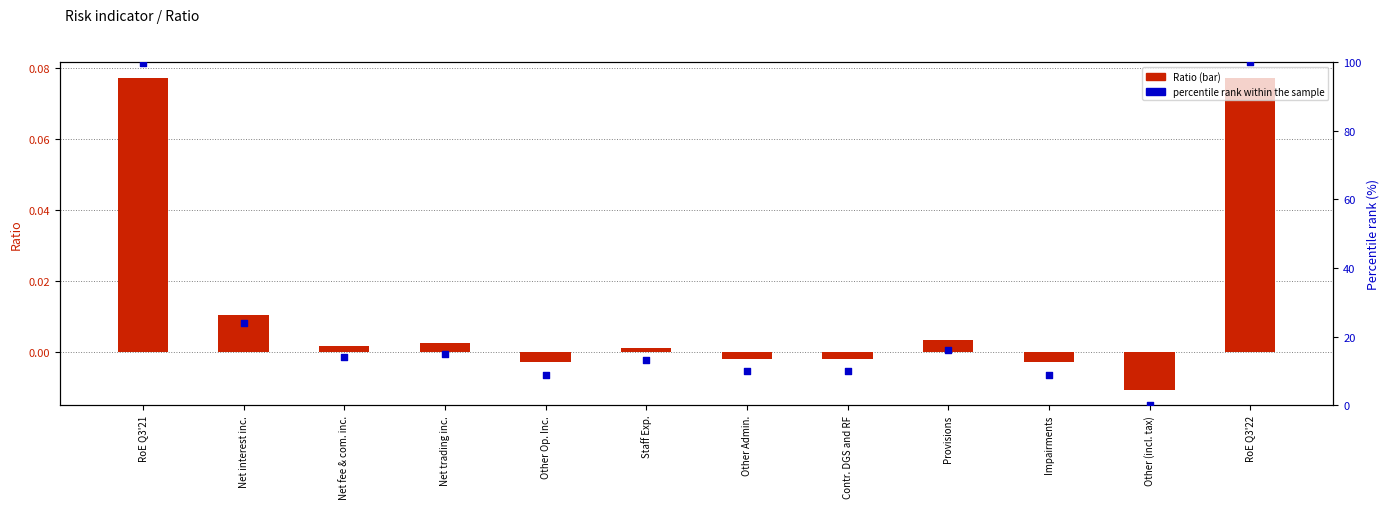

At which category is the sum across all series the highest?

RoE Q3'22